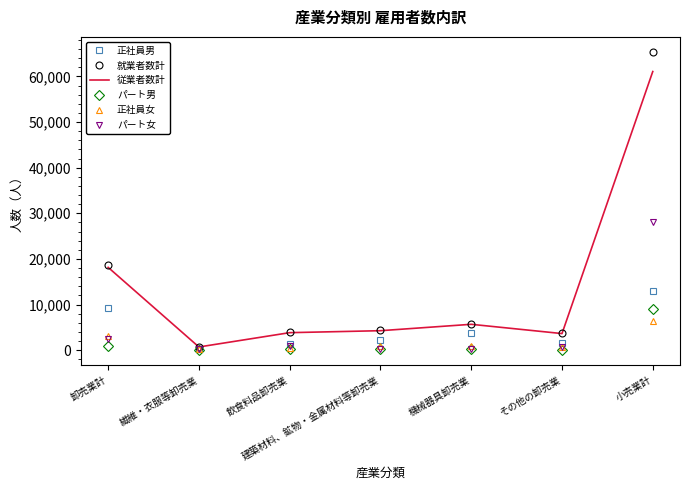

Which series has the widest spread of values?

就業者数計